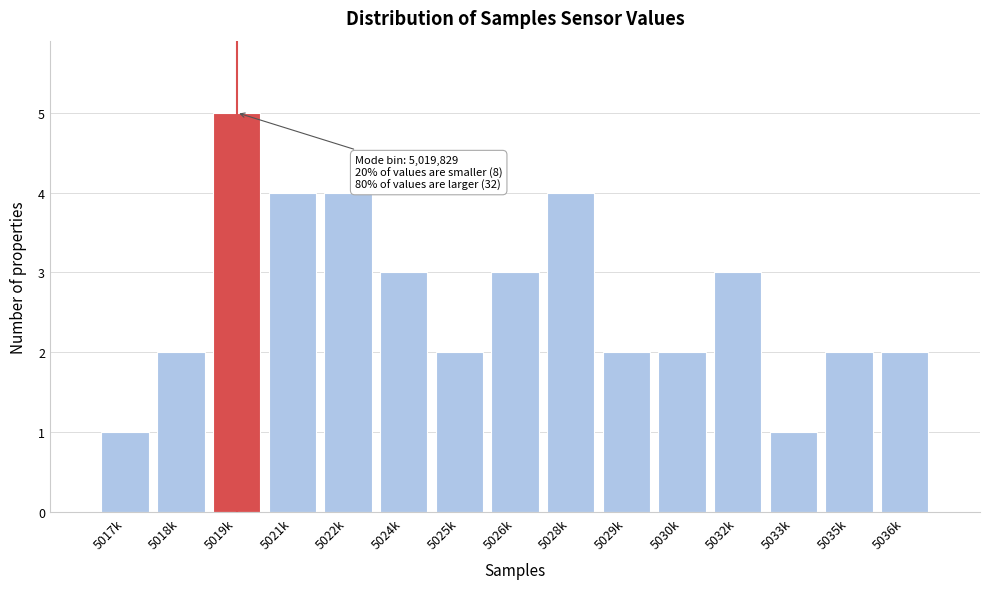

Reading left to right, list all the values displayed in this chart.

1	2	5	4	4	3	2	3	4	2	2	3	1	2	2